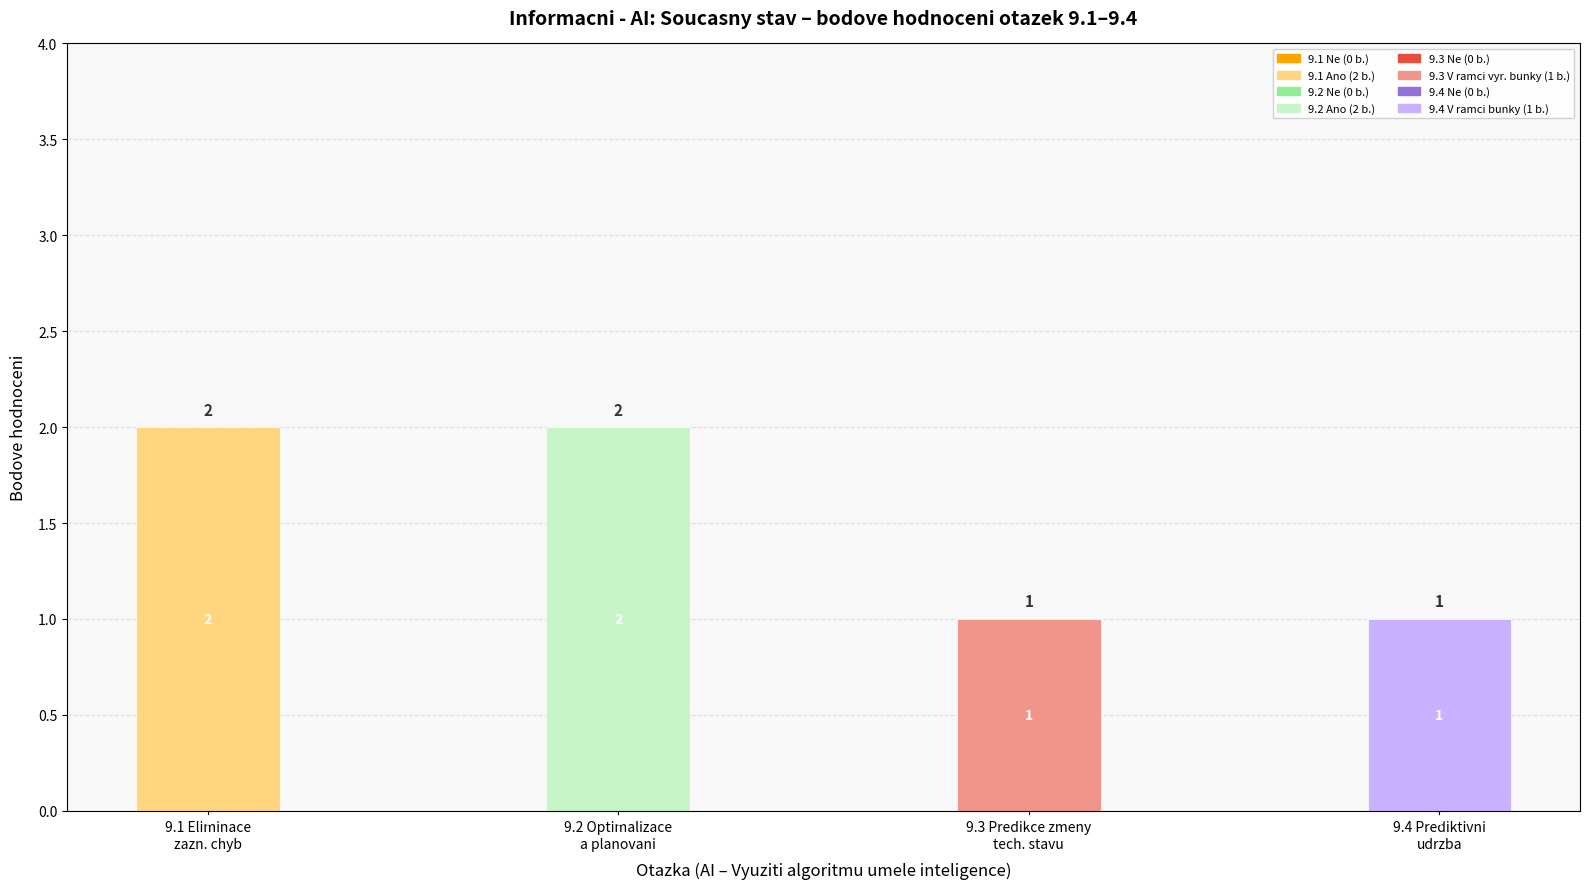

What is the sum of all values?

6